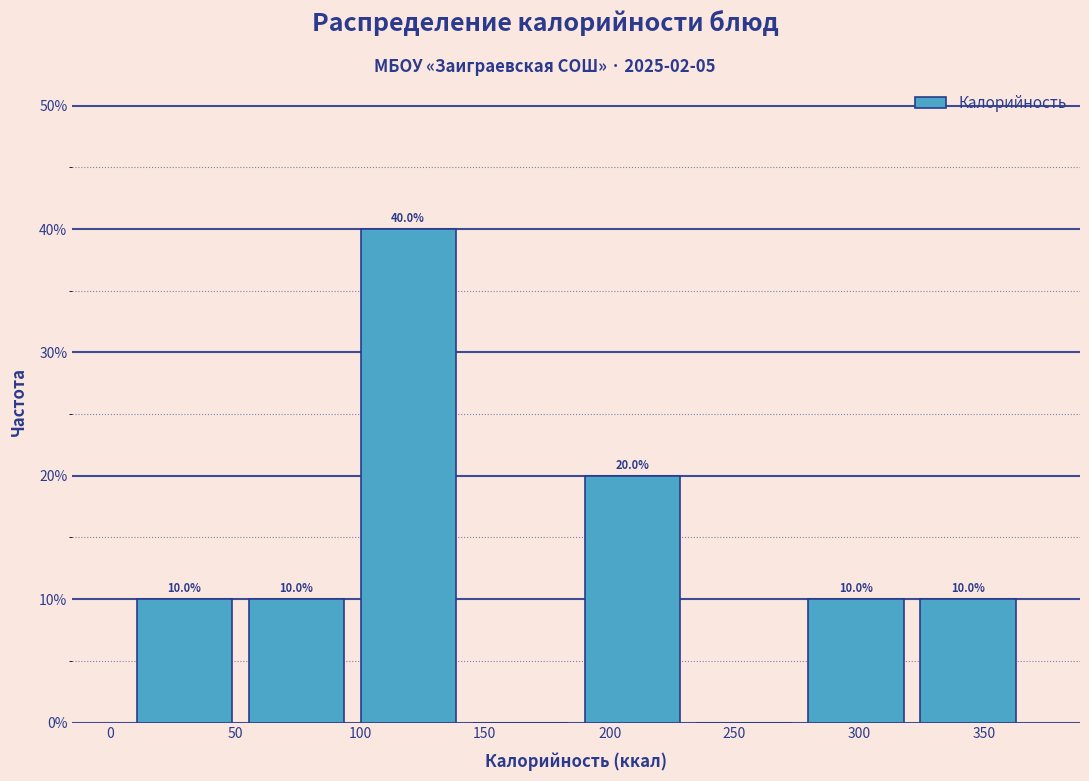

Which range on the x-axis has the tallest bar?

95 to 140